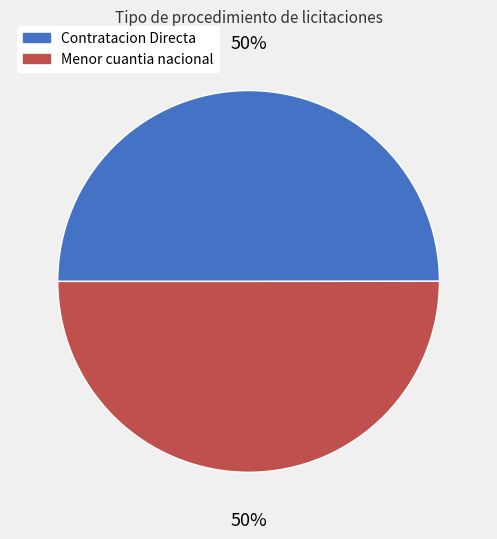

What percentage is the Contratacion Directa slice, to the nearest percent?

50%